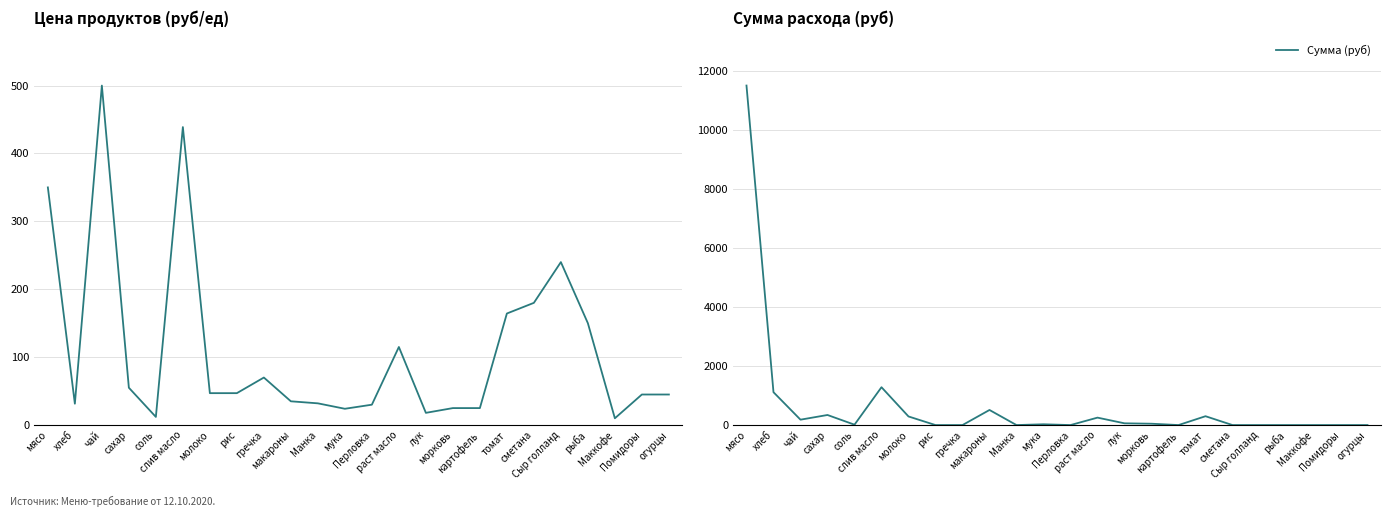

What is the difference between the Сумма (руб) values at молоко and хлеб?

821.1